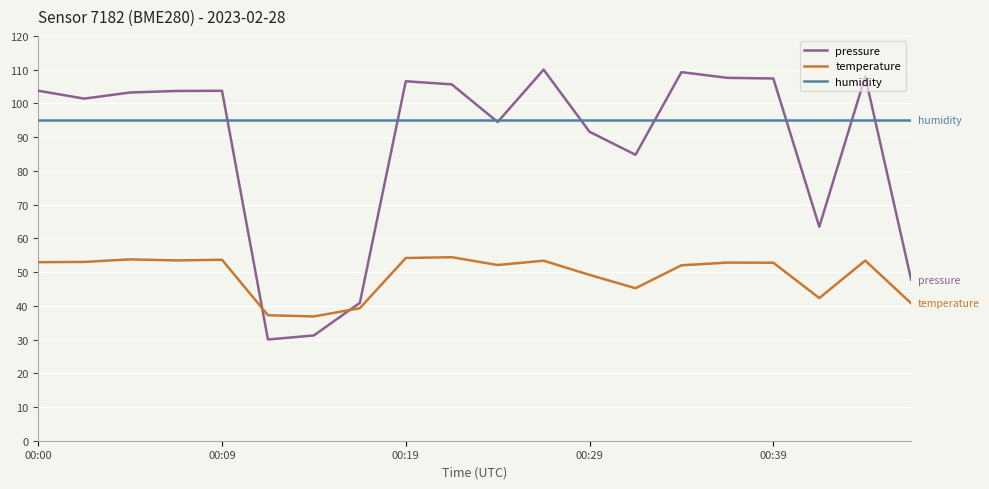

True or false: humidity and temperature intersect in this chart.

False